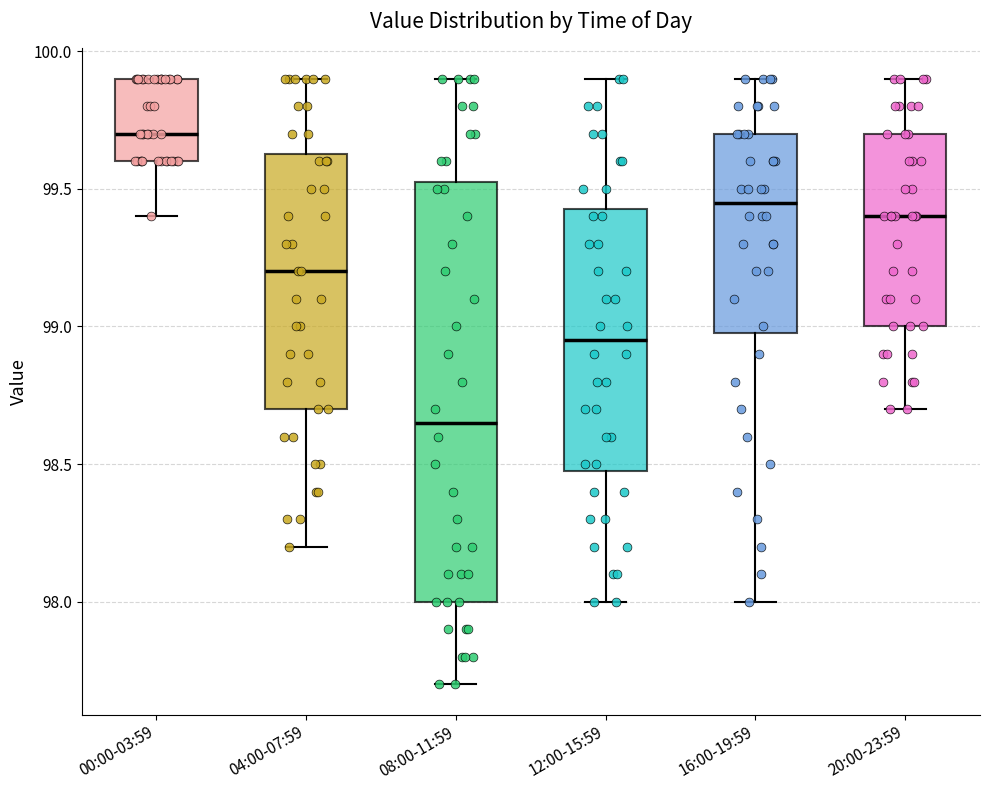

Reading left to right, transcribe this box plot: for each box, give where its median line is, the range the box spans, and where its two whiskers end, as read against the y-axis. The values are not printed on the chart, so give them approximately, as read against the axis.

00:00-03:59: median 99.70, box 99.60 to 99.90, whiskers 99.40 to 99.90
04:00-07:59: median 99.20, box 98.70 to 99.65, whiskers 98.20 to 99.90
08:00-11:59: median 98.65, box 98.00 to 99.55, whiskers 97.70 to 99.90
12:00-15:59: median 98.95, box 98.50 to 99.45, whiskers 98.00 to 99.90
16:00-19:59: median 99.45, box 99.00 to 99.70, whiskers 98.00 to 99.90
20:00-23:59: median 99.40, box 99.00 to 99.70, whiskers 98.70 to 99.90